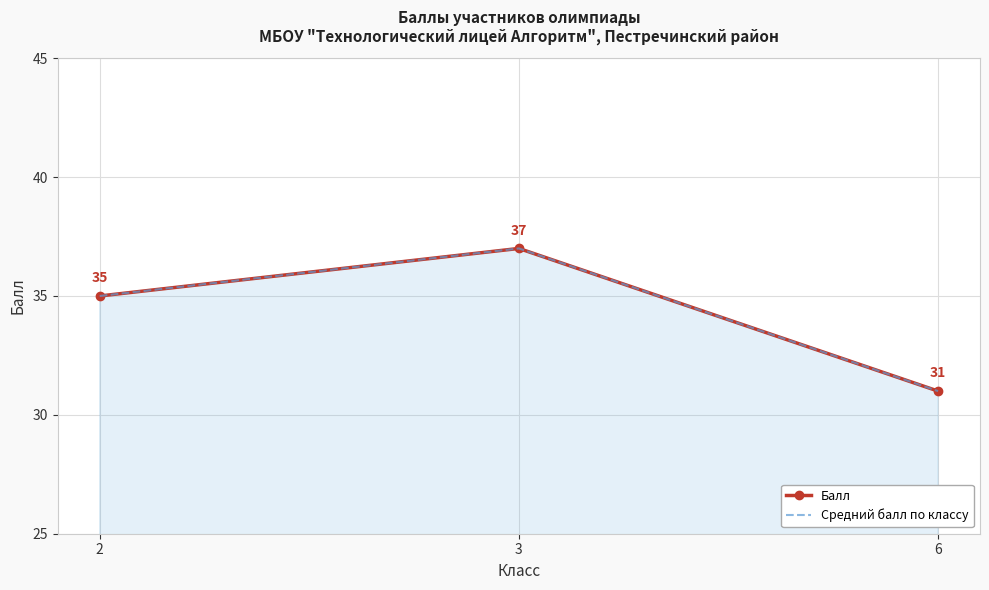

Read the Балл value at 6.

31